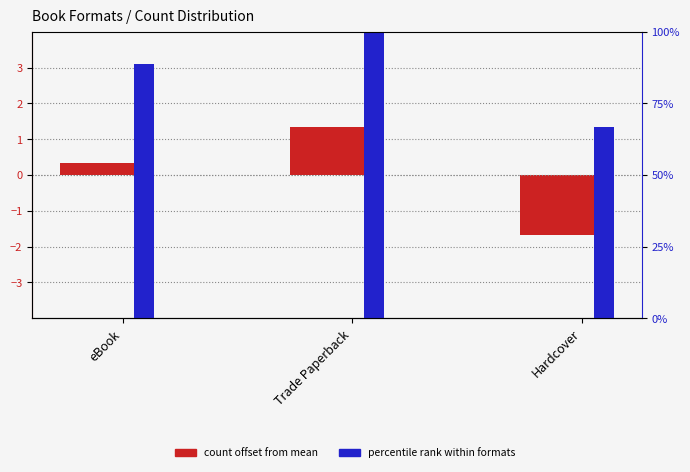

Between Hardcover and eBook, which is larger?

eBook